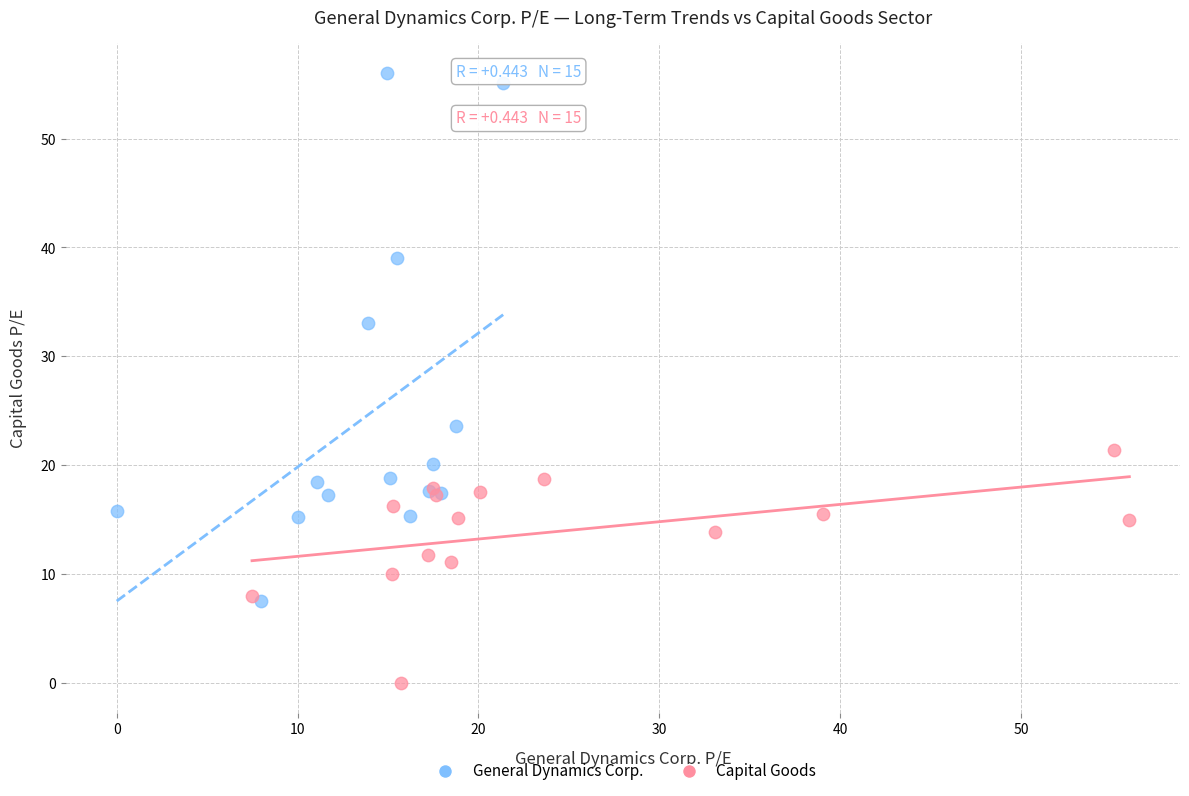

Which series reaches the minimum Y coordinate?

Capital Goods